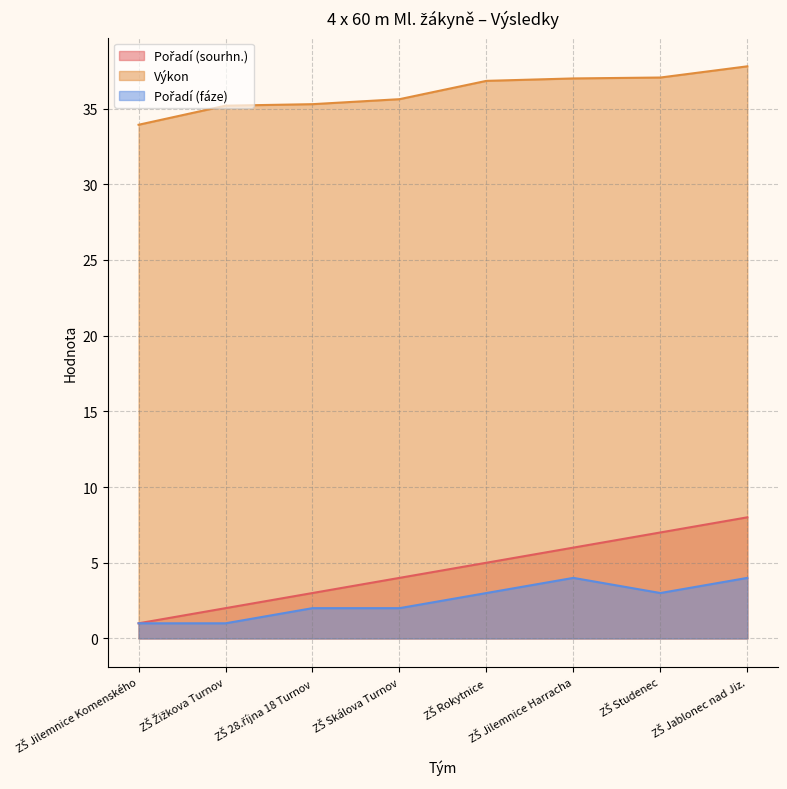

What is the difference between the maximum and second lowest values in the Pořadí (sourhn.) series?

6.0